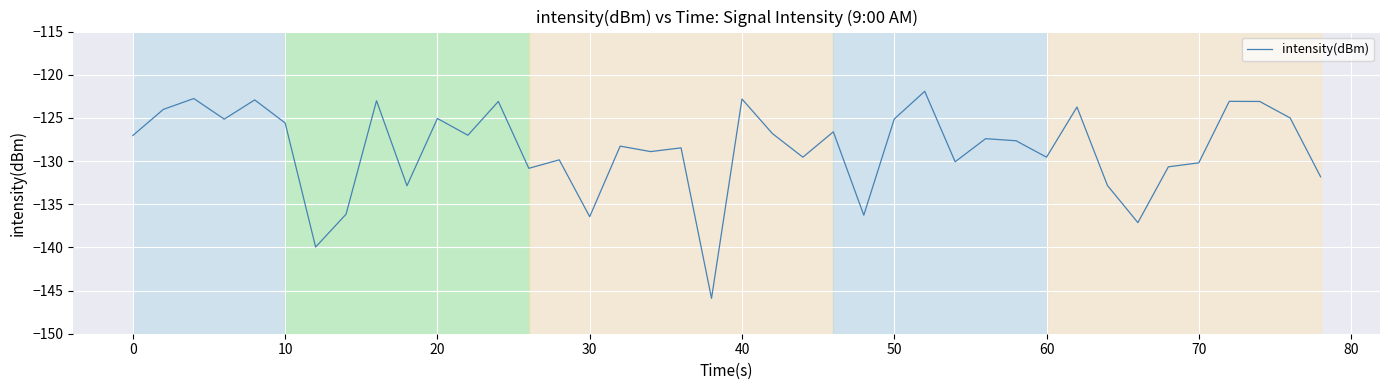

What is the difference between the maximum and minimum values?

24.0